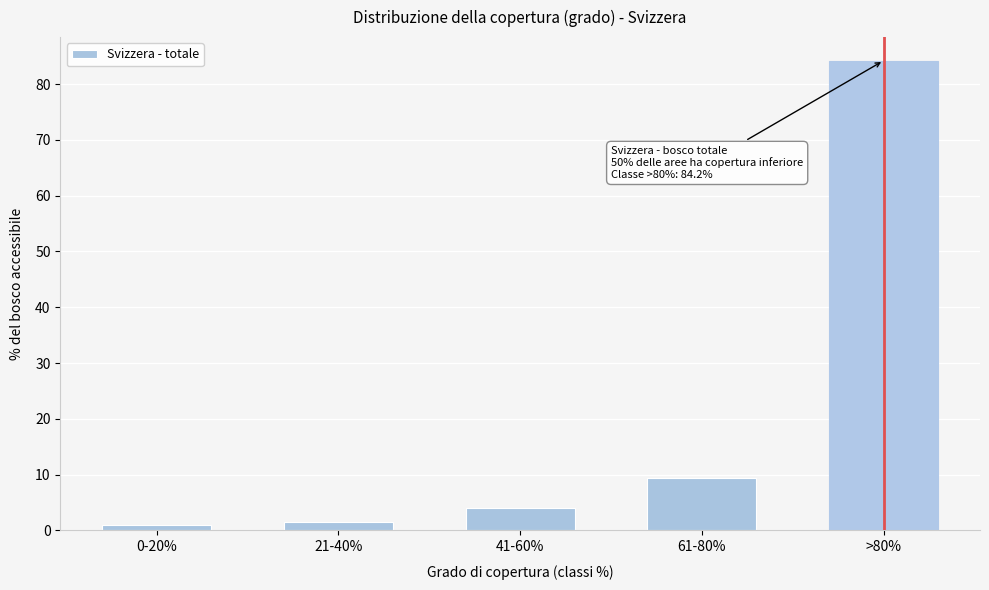

Reading left to right, what are all the values shown in this chart?

0.9	1.5	4.0	9.4	84.2